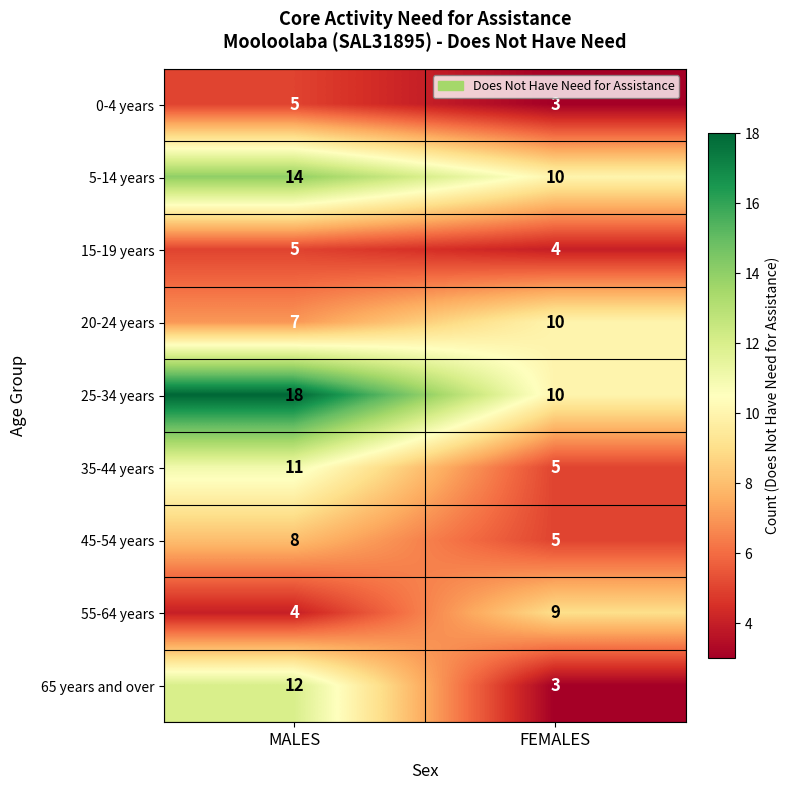

Between MALES and FEMALES, which series saw the biggest shift?

65 years and over